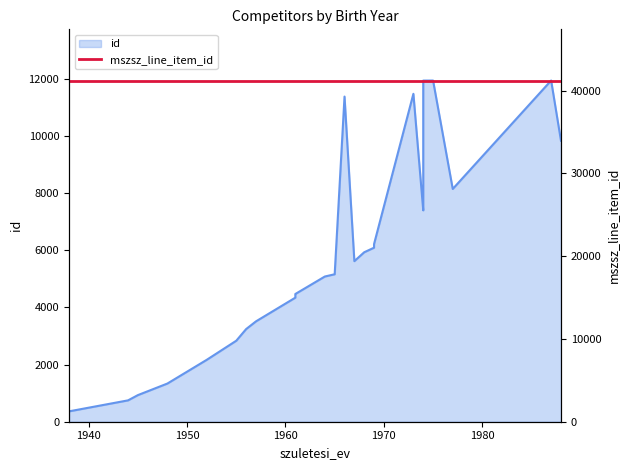

How many points are lower than both their immediate neighbors (excluding endpoints)?

3